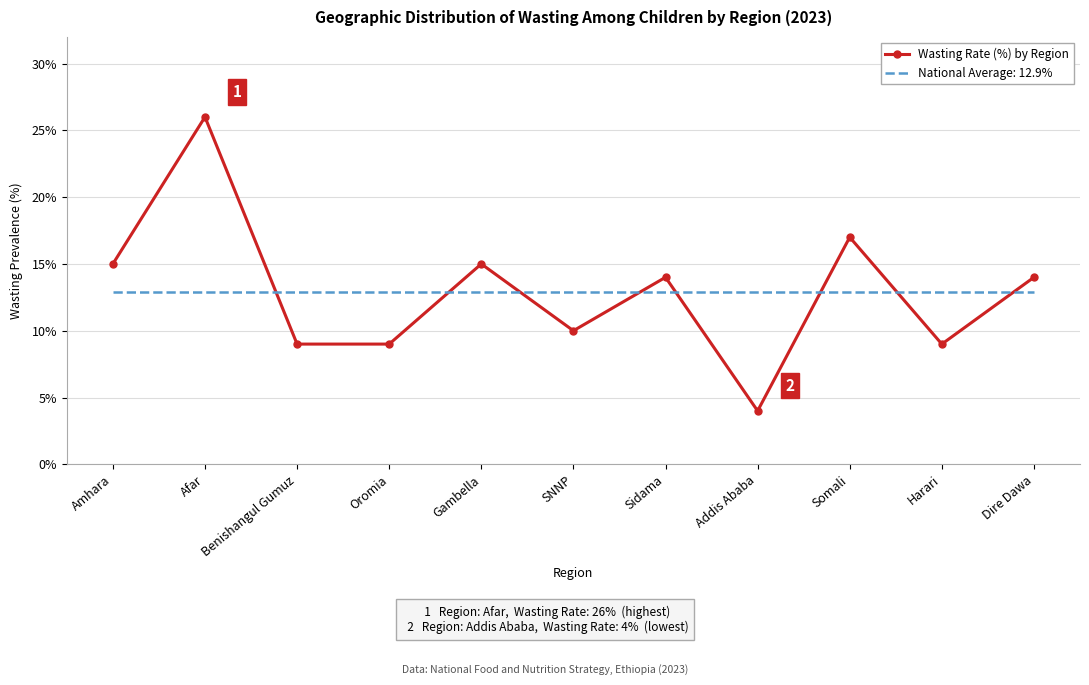

What is the difference between the Wasting Rate (%) by Region values at Addis Ababa and Amhara?

11.0